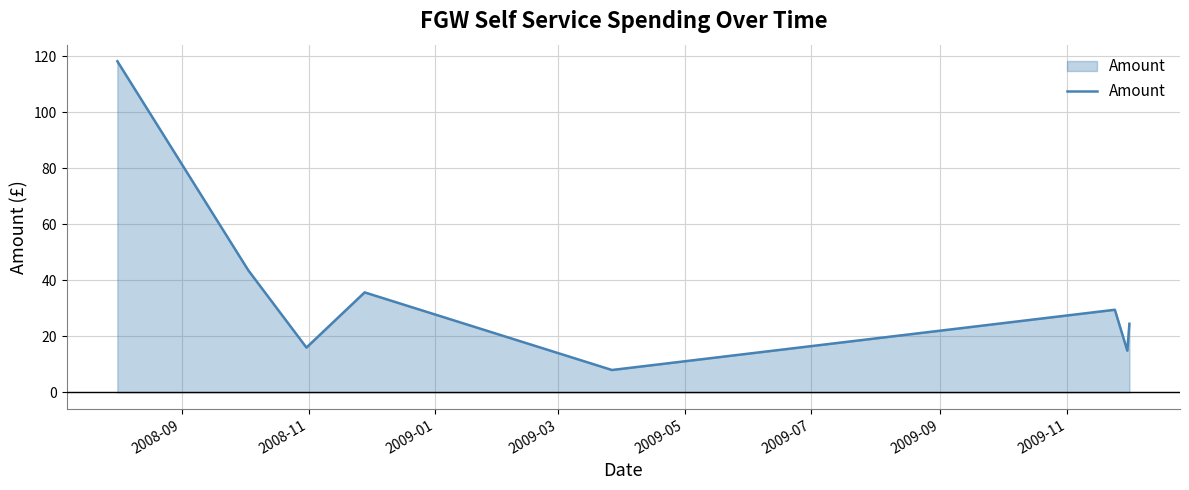

What is the difference between the maximum and minimum values?

110.2